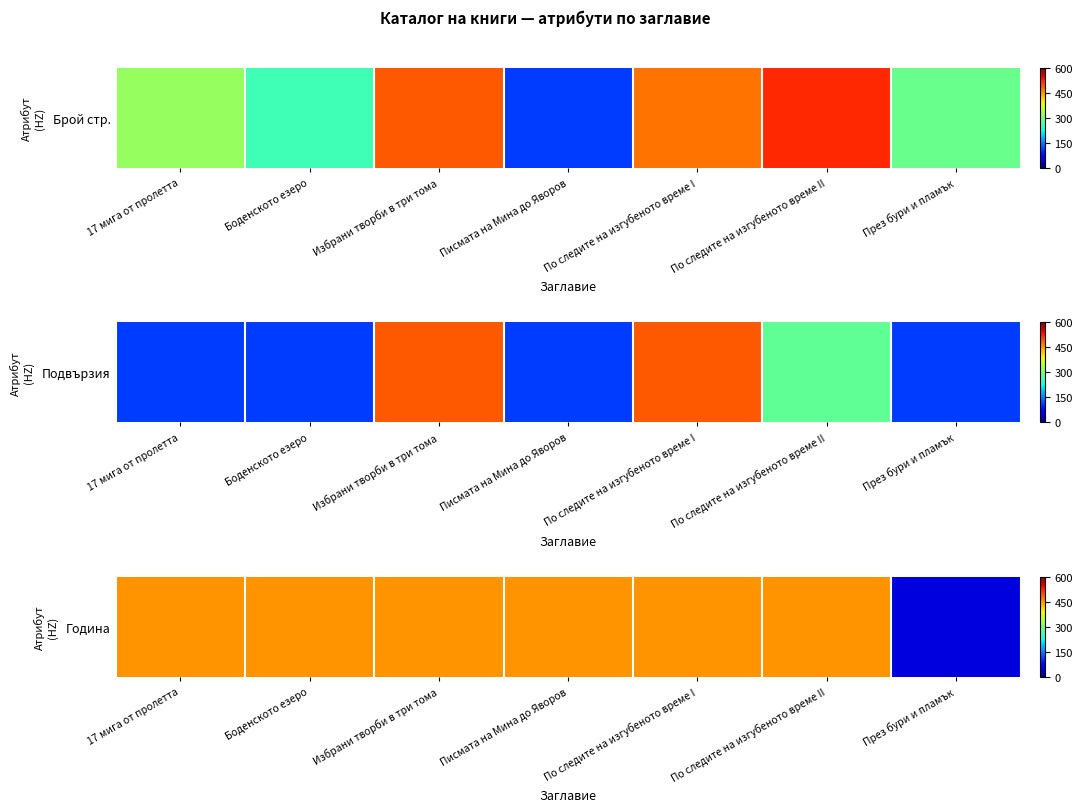

The chart shows a value of 107 at 17 мига от пролетта. True or false?

False